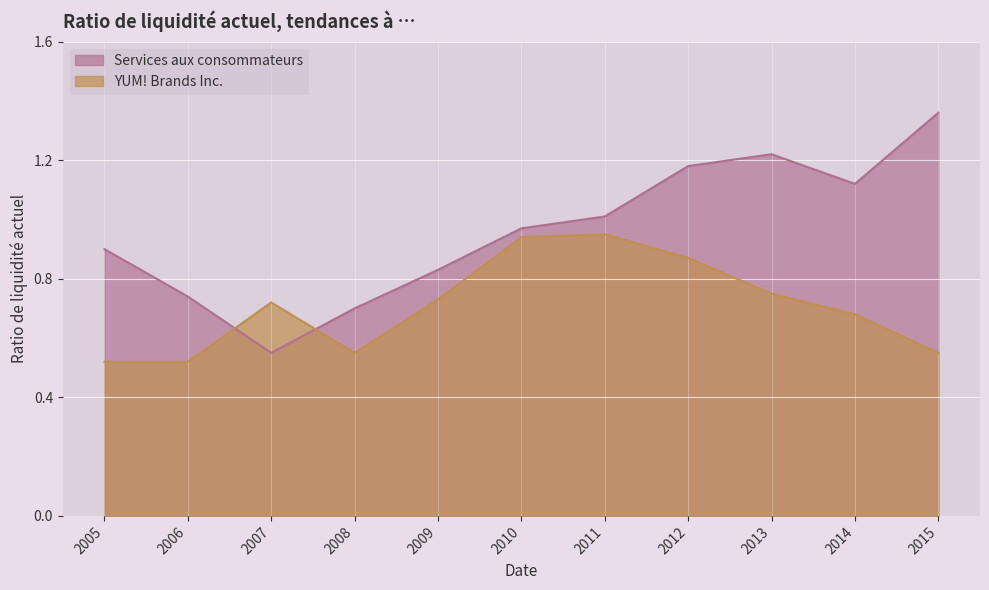

How many interior local valleys does the Services aux consommateurs series have?

2